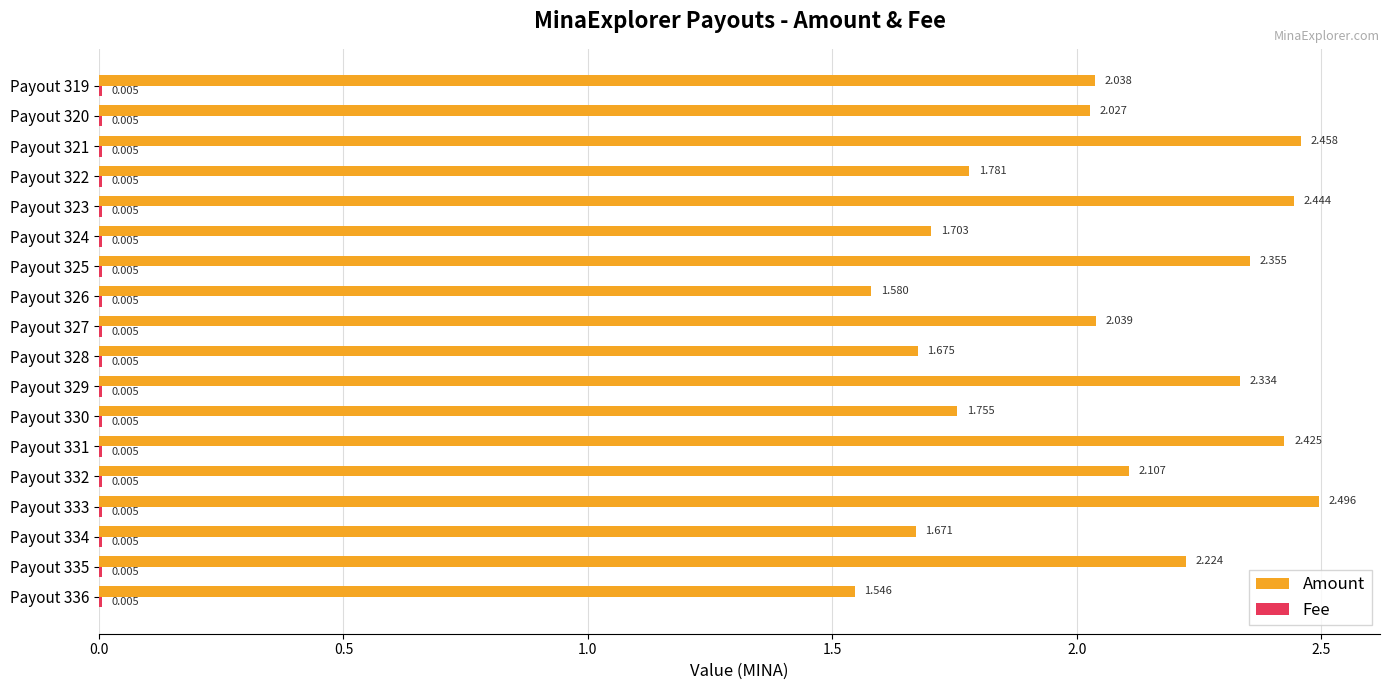

Between Payout 325 and Payout 320, which series saw the biggest shift?

Amount